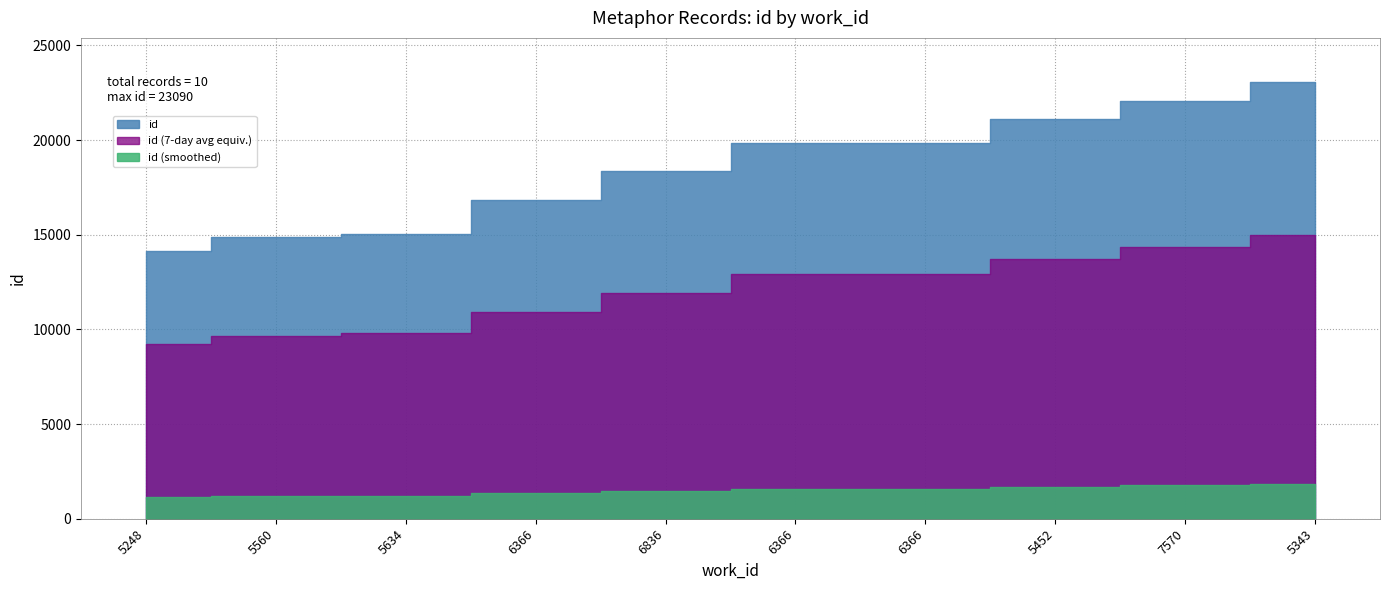

What is the difference between the maximum and minimum values?

8929